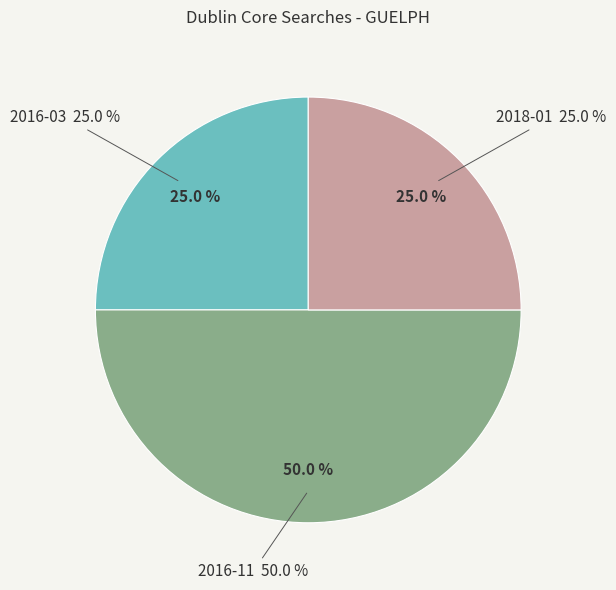

Which has a higher value, 2016-11 or 2016-03?

2016-11